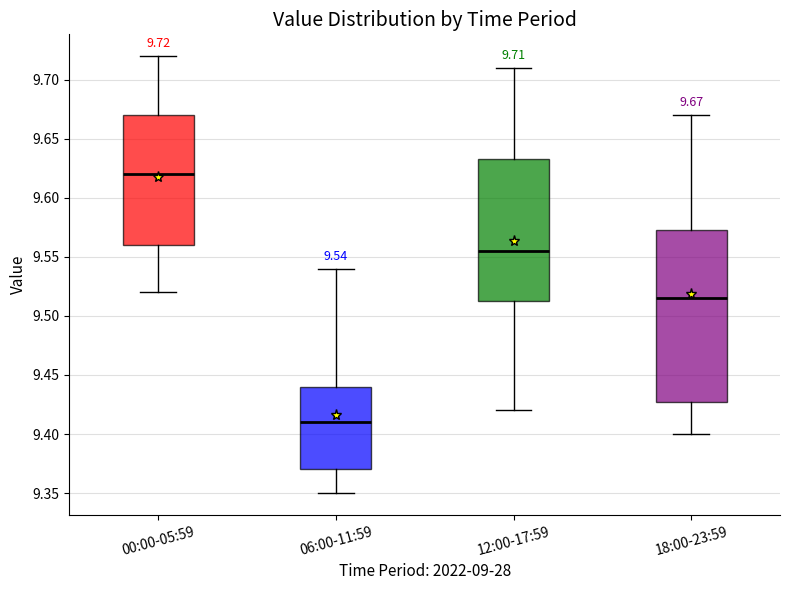

Which box is the tallest, from its lower edge to its upper edge?

18:00-23:59